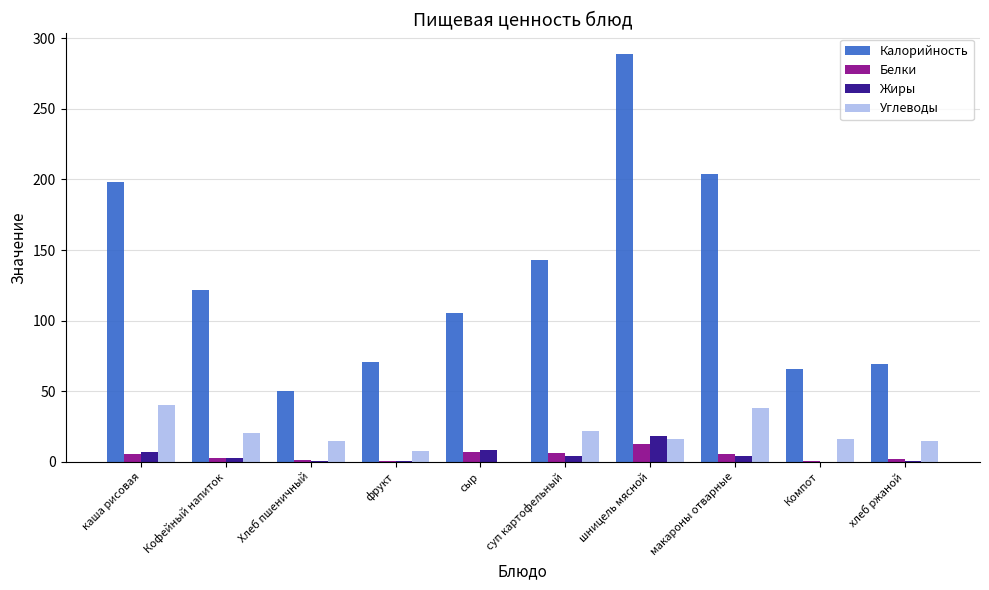

Which series has the largest range (max minus min)?

Калорийность